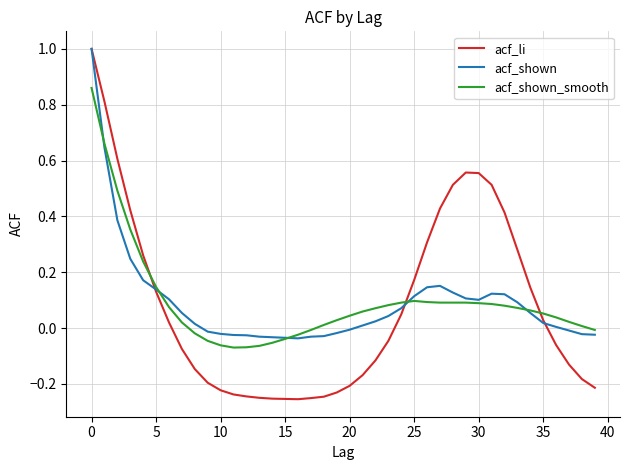

What is the greatest value displayed?

1.0